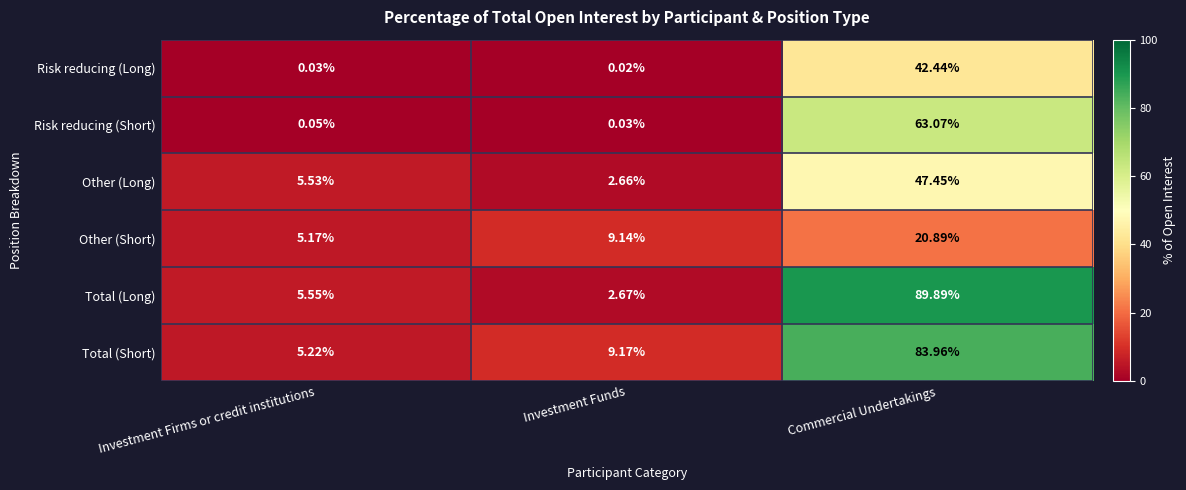

At which category is the sum across all series the highest?

Commercial Undertakings